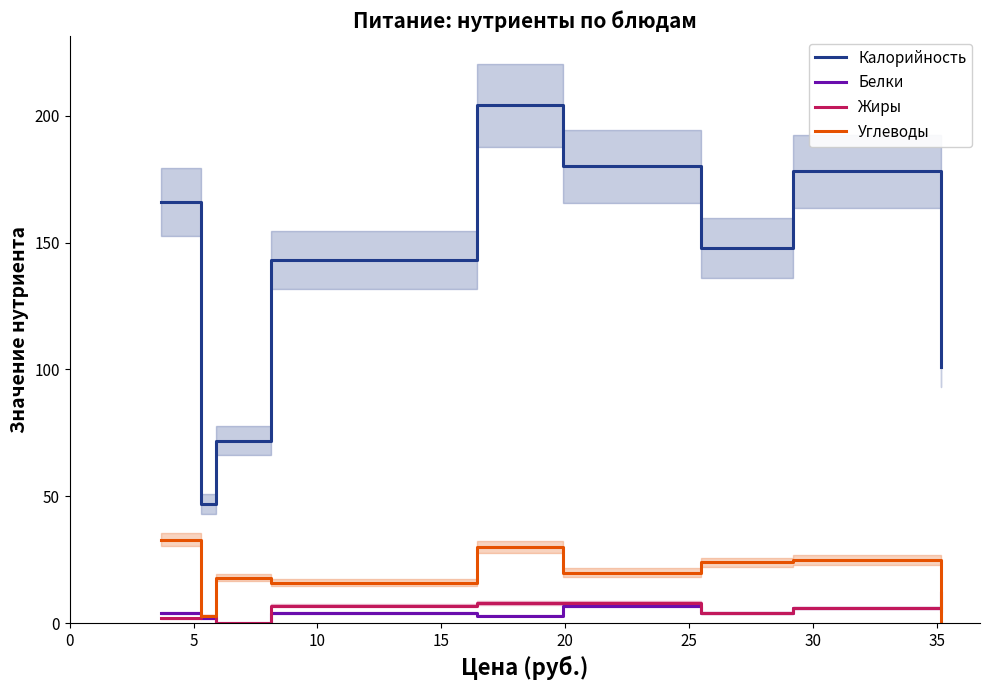

True or false: Углеводы and Калорийность intersect in this chart.

False